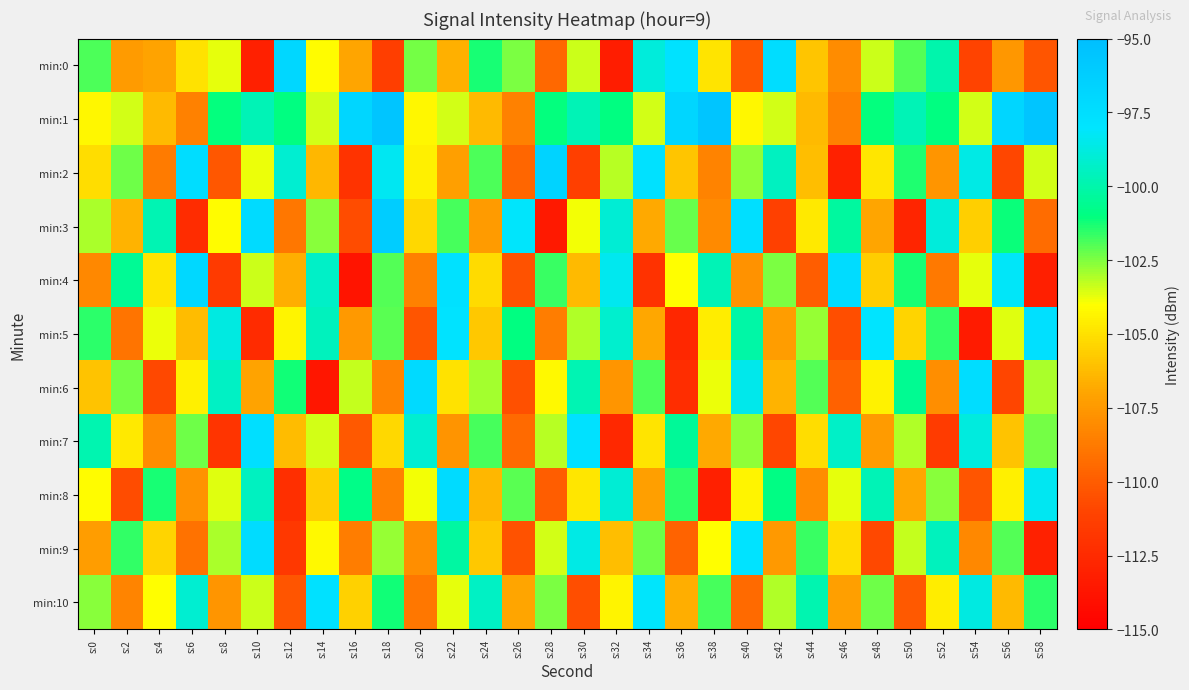

Reading left to right, what are all the values shown in this chart?

min:0: s:0=-101.9	s:2=-107.4	s:4=-107.0	s:6=-105.0	s:8=-103.7	s:10=-113.1	s:12=-97.0	s:14=-104.1	s:16=-107.0	s:18=-111.4	s:20=-102.4	s:22=-106.6	s:24=-101.3	s:26=-102.4	s:28=-109.5	s:30=-103.4	s:32=-113.2	s:34=-98.9	s:36=-97.8	s:38=-104.9	s:40=-110.2	s:42=-97.5	s:44=-105.9	s:46=-108.0	s:48=-103.4	s:50=-102.0	s:52=-99.9	s:54=-111.1	s:56=-107.5	s:58=-110.2
min:1: s:0=-104.3	s:2=-103.5	s:4=-106.3	s:6=-108.5	s:8=-101.0	s:10=-99.7	s:12=-101.0	s:14=-103.5	s:16=-96.9	s:18=-95.6	s:20=-104.3	s:22=-103.5	s:24=-106.3	s:26=-108.5	s:28=-101.0	s:30=-99.7	s:32=-101.0	s:34=-103.5	s:36=-96.9	s:38=-95.6	s:40=-104.3	s:42=-103.5	s:44=-106.3	s:46=-108.5	s:48=-101.0	s:50=-99.7	s:52=-101.0	s:54=-103.5	s:56=-96.9	s:58=-95.6
min:2: s:0=-105.1	s:2=-102.3	s:4=-108.7	s:6=-97.5	s:8=-110.2	s:10=-103.8	s:12=-99.1	s:14=-106.4	s:16=-112.0	s:18=-98.3	s:20=-104.5	s:22=-107.2	s:24=-101.9	s:26=-109.6	s:28=-96.7	s:30=-111.3	s:32=-103.2	s:34=-97.8	s:36=-105.9	s:38=-108.4	s:40=-102.7	s:42=-99.5	s:44=-106.1	s:46=-113.0	s:48=-104.8	s:50=-101.4	s:52=-107.6	s:54=-98.6	s:56=-110.9	s:58=-103.5
min:3: s:0=-103.0	s:2=-106.5	s:4=-99.8	s:6=-112.4	s:8=-104.1	s:10=-97.3	s:12=-108.9	s:14=-102.6	s:16=-110.7	s:18=-96.2	s:20=-105.3	s:22=-101.8	s:24=-107.4	s:26=-98.1	s:28=-113.5	s:30=-103.9	s:32=-99.0	s:34=-106.8	s:36=-102.2	s:38=-108.1	s:40=-97.6	s:42=-111.2	s:44=-104.7	s:46=-100.3	s:48=-107.0	s:50=-112.8	s:52=-98.9	s:54=-105.6	s:56=-101.1	s:58=-109.3
min:4: s:0=-108.2	s:2=-100.5	s:4=-104.9	s:6=-97.1	s:8=-111.6	s:10=-103.4	s:12=-106.7	s:14=-99.3	s:16=-113.8	s:18=-102.0	s:20=-108.5	s:22=-97.8	s:24=-105.2	s:26=-110.4	s:28=-101.7	s:30=-106.3	s:32=-98.4	s:34=-112.1	s:36=-104.0	s:38=-99.7	s:40=-107.8	s:42=-102.5	s:44=-110.0	s:46=-97.4	s:48=-105.7	s:50=-101.3	s:52=-108.8	s:54=-103.7	s:56=-98.2	s:58=-113.2
min:5: s:0=-101.5	s:2=-109.0	s:4=-103.8	s:6=-106.2	s:8=-98.7	s:10=-112.5	s:12=-104.3	s:14=-99.6	s:16=-107.5	s:18=-102.1	s:20=-110.3	s:22=-97.9	s:24=-105.8	s:26=-101.0	s:28=-108.6	s:30=-103.1	s:32=-99.2	s:34=-106.9	s:36=-112.7	s:38=-104.6	s:40=-100.1	s:42=-107.3	s:44=-102.8	s:46=-110.6	s:48=-98.0	s:50=-105.4	s:52=-101.6	s:54=-113.4	s:56=-103.6	s:58=-97.7
min:6: s:0=-106.0	s:2=-102.4	s:4=-110.8	s:6=-104.5	s:8=-99.4	s:10=-107.1	s:12=-101.2	s:14=-113.6	s:16=-103.3	s:18=-108.3	s:20=-97.2	s:22=-105.0	s:24=-102.9	s:26=-110.5	s:28=-104.2	s:30=-99.8	s:32=-107.6	s:34=-101.9	s:36=-112.3	s:38=-103.8	s:40=-98.5	s:42=-106.5	s:44=-102.0	s:46=-109.8	s:48=-104.4	s:50=-100.6	s:52=-107.9	s:54=-97.5	s:56=-111.0	s:58=-103.0
min:7: s:0=-99.9	s:2=-104.7	s:4=-108.0	s:6=-102.3	s:8=-111.9	s:10=-97.6	s:12=-106.2	s:14=-103.5	s:16=-110.1	s:18=-105.3	s:20=-99.1	s:22=-107.7	s:24=-101.8	s:26=-109.4	s:28=-103.2	s:30=-97.8	s:32=-112.6	s:34=-104.9	s:36=-100.4	s:38=-106.8	s:40=-102.7	s:42=-110.9	s:44=-105.1	s:46=-99.3	s:48=-107.4	s:50=-103.1	s:52=-111.5	s:54=-98.8	s:56=-106.0	s:58=-102.4
min:8: s:0=-104.1	s:2=-110.7	s:4=-101.3	s:6=-107.8	s:8=-103.6	s:10=-99.5	s:12=-112.2	s:14=-105.7	s:16=-100.8	s:18=-108.5	s:20=-103.9	s:22=-97.3	s:24=-106.4	s:26=-102.1	s:28=-110.0	s:30=-104.8	s:32=-99.0	s:34=-107.2	s:36=-101.5	s:38=-113.1	s:40=-104.3	s:42=-100.9	s:44=-108.0	s:46=-103.7	s:48=-99.7	s:50=-106.9	s:52=-102.6	s:54=-110.3	s:56=-104.5	s:58=-98.3
min:9: s:0=-107.3	s:2=-101.6	s:4=-105.4	s:6=-109.1	s:8=-103.0	s:10=-97.4	s:12=-111.7	s:14=-104.2	s:16=-108.6	s:18=-102.8	s:20=-107.9	s:22=-100.2	s:24=-105.8	s:26=-110.4	s:28=-103.5	s:30=-98.6	s:32=-106.1	s:34=-102.3	s:36=-109.7	s:38=-104.0	s:40=-97.9	s:42=-107.5	s:44=-101.7	s:46=-105.1	s:48=-110.8	s:50=-103.3	s:52=-99.6	s:54=-108.2	s:56=-102.0	s:58=-113.0
min:10: s:0=-102.6	s:2=-108.3	s:4=-104.0	s:6=-99.1	s:8=-107.6	s:10=-103.4	s:12=-110.3	s:14=-97.8	s:16=-105.5	s:18=-101.2	s:20=-108.9	s:22=-103.7	s:24=-99.4	s:26=-107.0	s:28=-102.5	s:30=-110.6	s:32=-104.3	s:34=-98.1	s:36=-106.7	s:38=-101.8	s:40=-109.4	s:42=-103.1	s:44=-99.9	s:46=-107.2	s:48=-102.3	s:50=-110.1	s:52=-104.6	s:54=-98.7	s:56=-106.3	s:58=-101.5